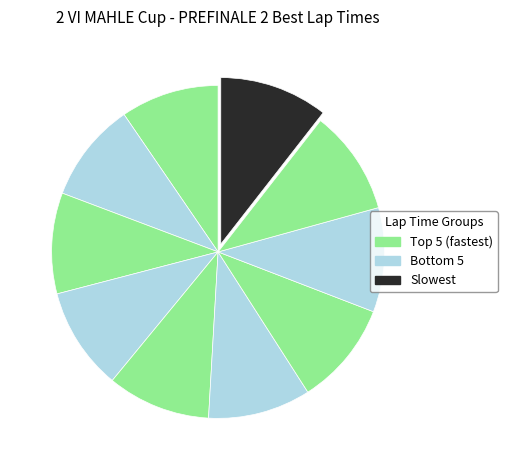

How many slices are in this pie chart?

10